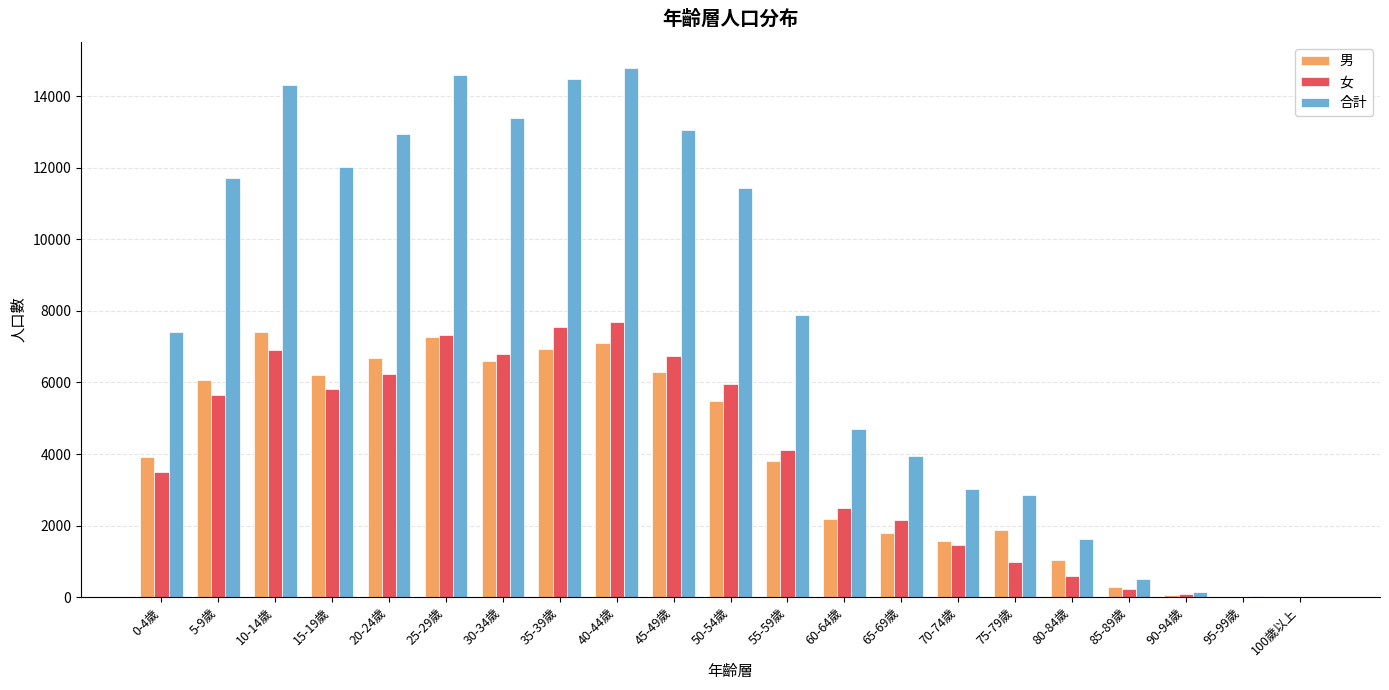

What is the sum of all 男 values?

82555